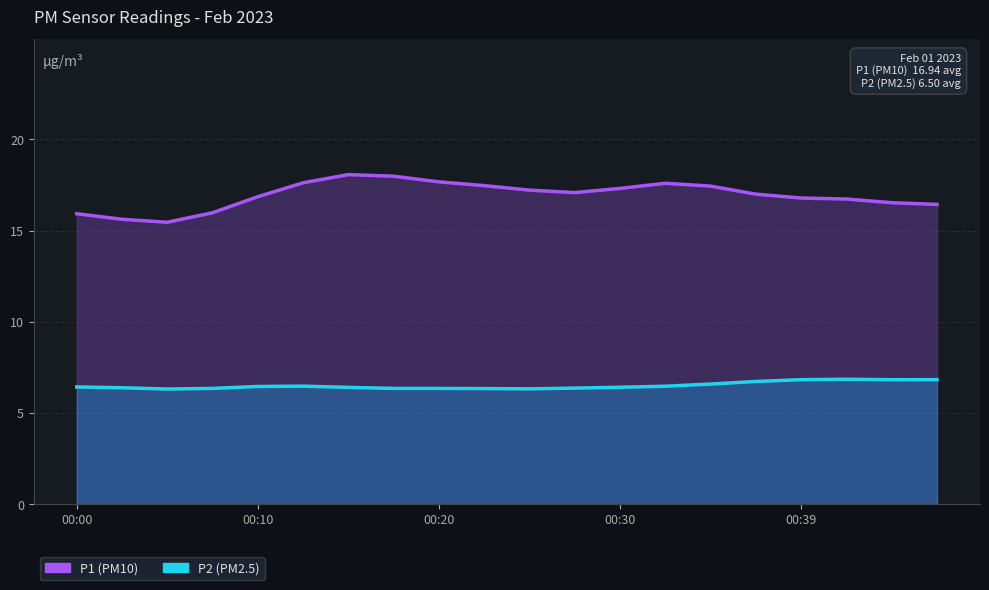

Which has a higher value, 00:42 or 00:35?

00:42